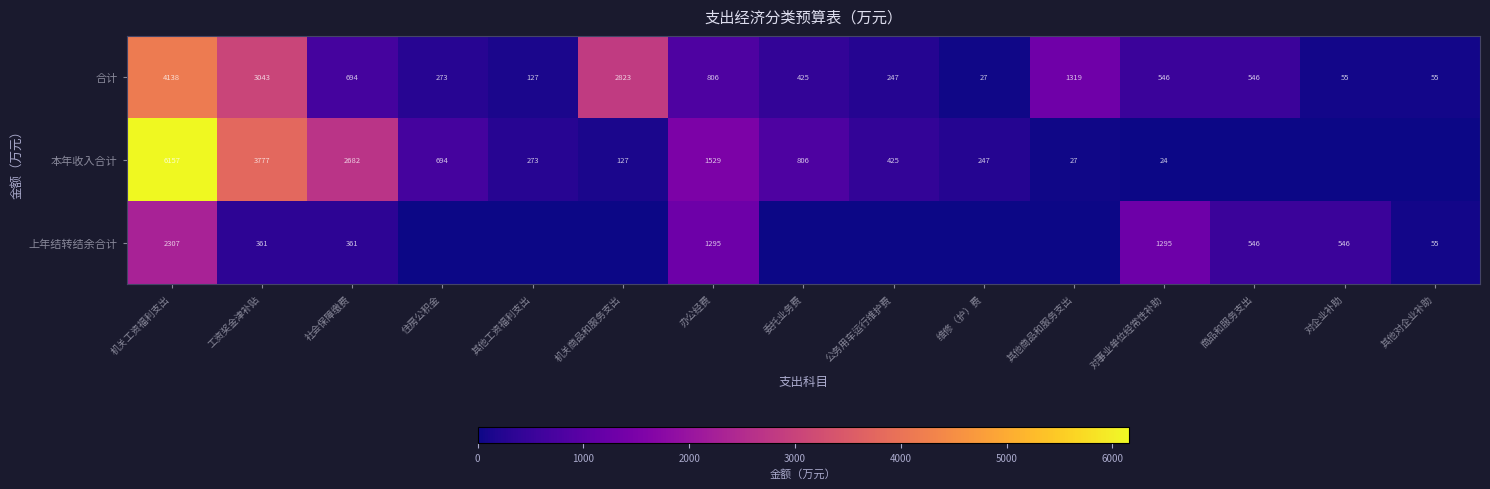

What is the maximum value for 合计?

4138